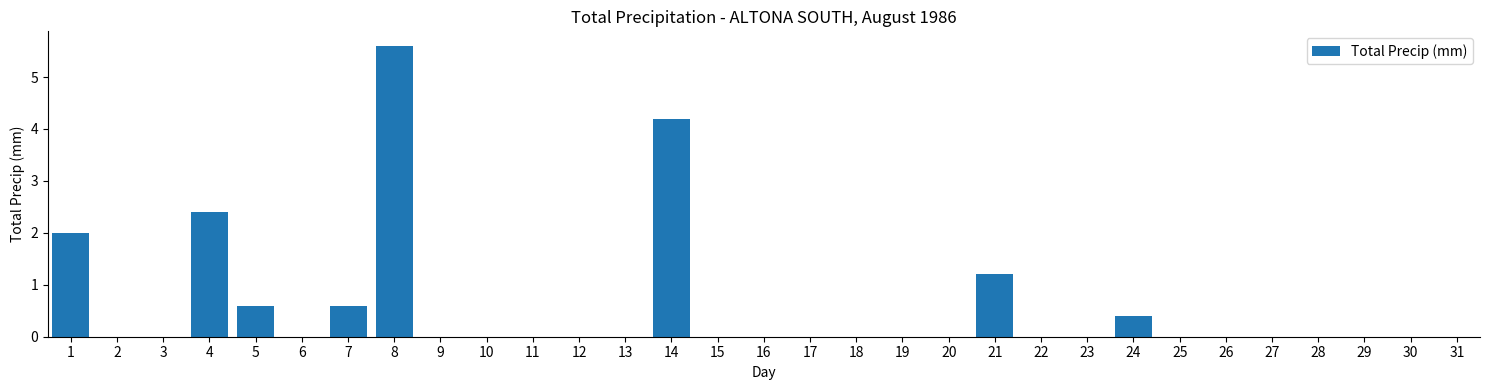

What is the sum of the values at 3 and 7?

0.6